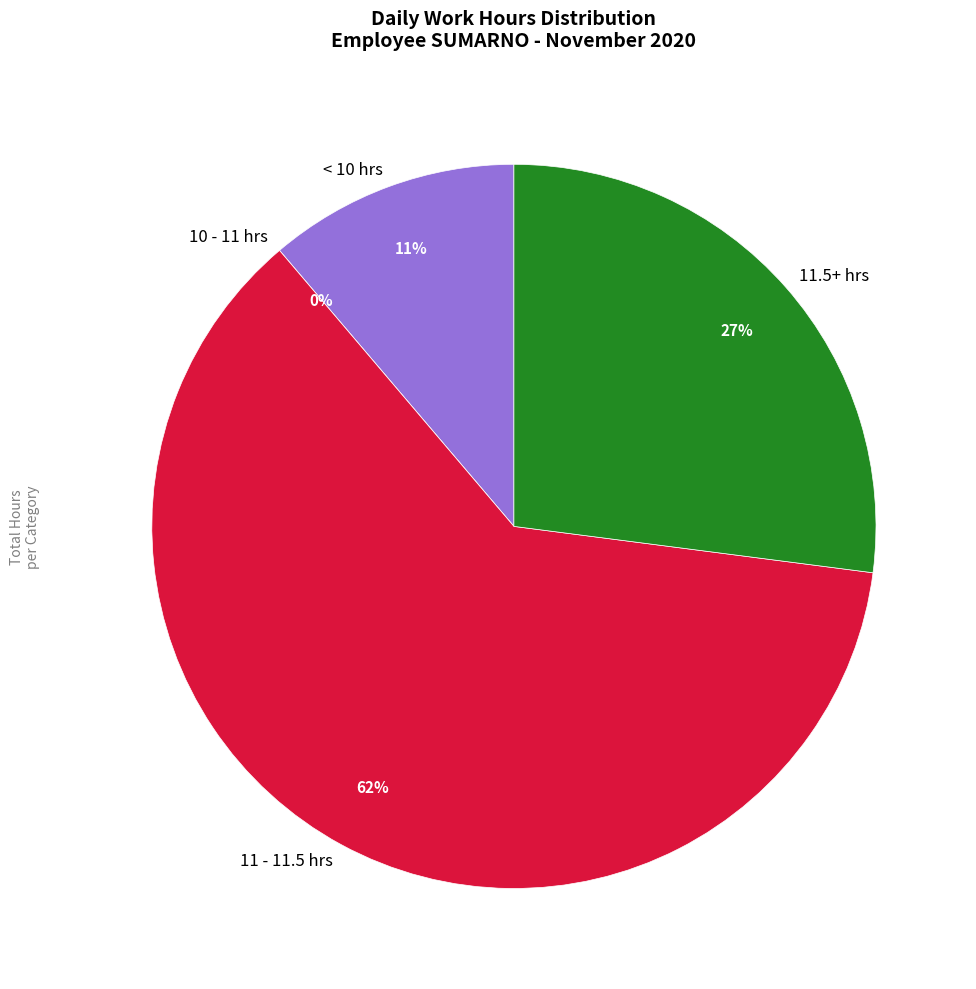

Is it true that Day 12 is 14% of the pie?

False